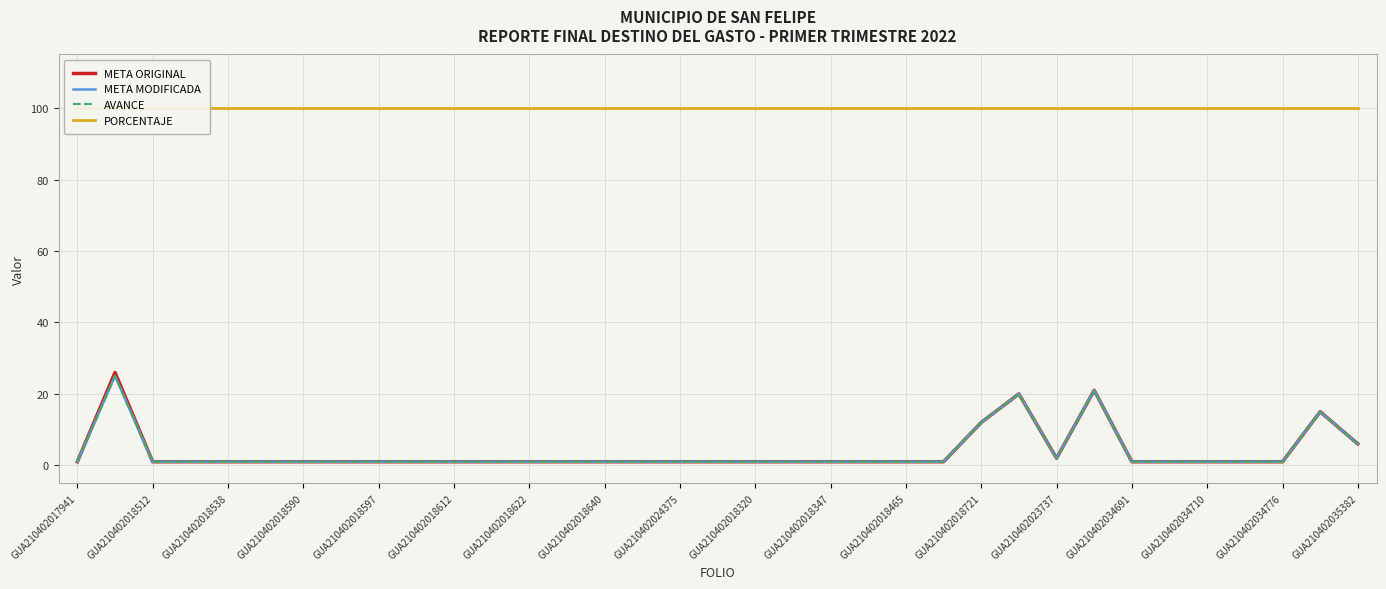

Rank the series at GUA210402018465 from lowest to highest value.

META ORIGINAL, META MODIFICADA, AVANCE, PORCENTAJE